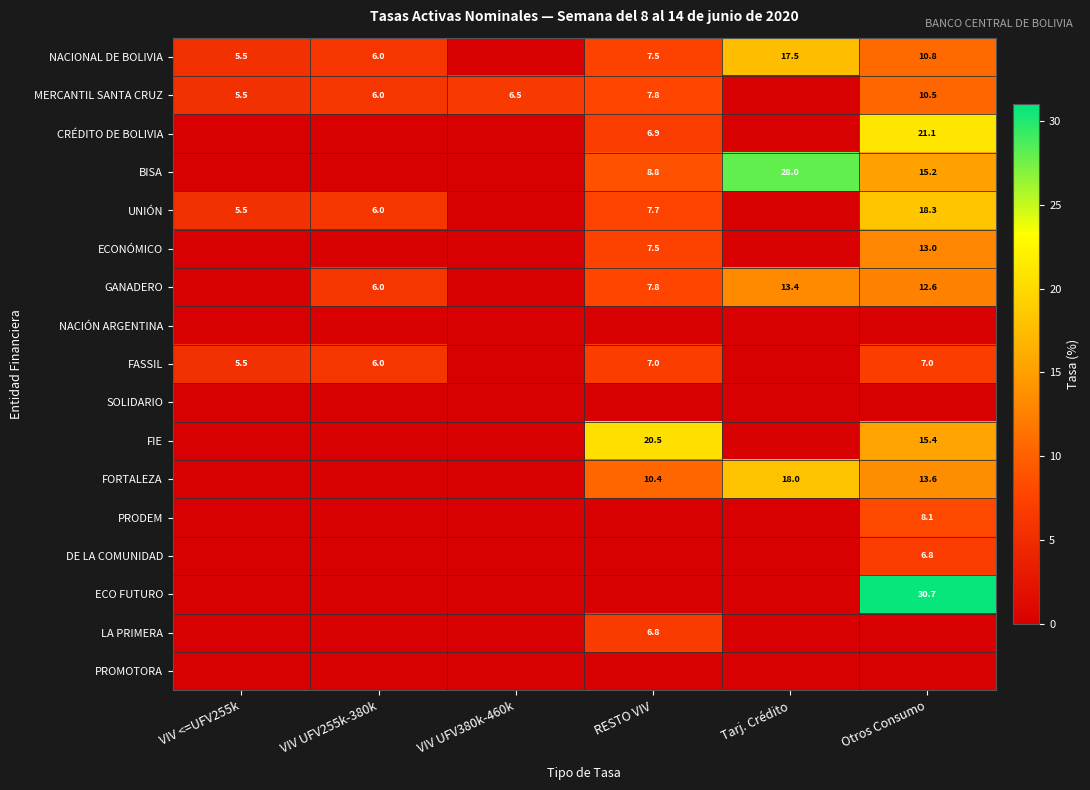

The value of UNIÓN at VIV UFV255k-380k is 9.2. True or false?

False